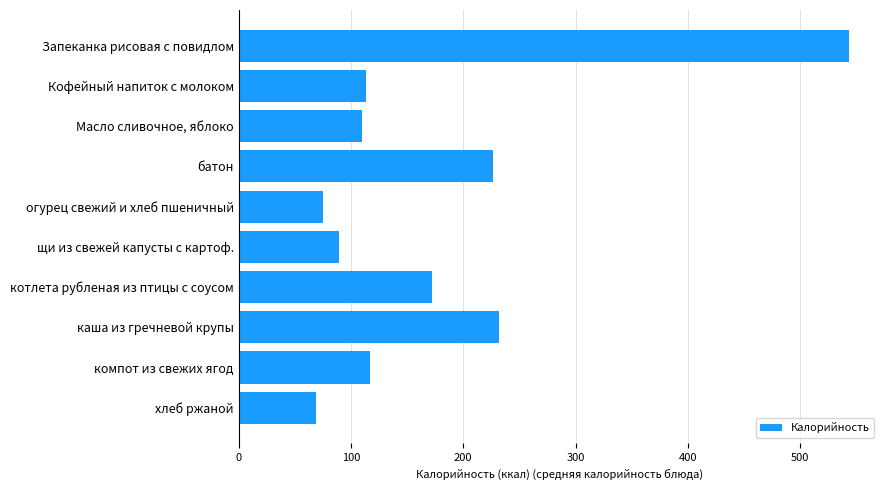

How many data points are above 116?

5